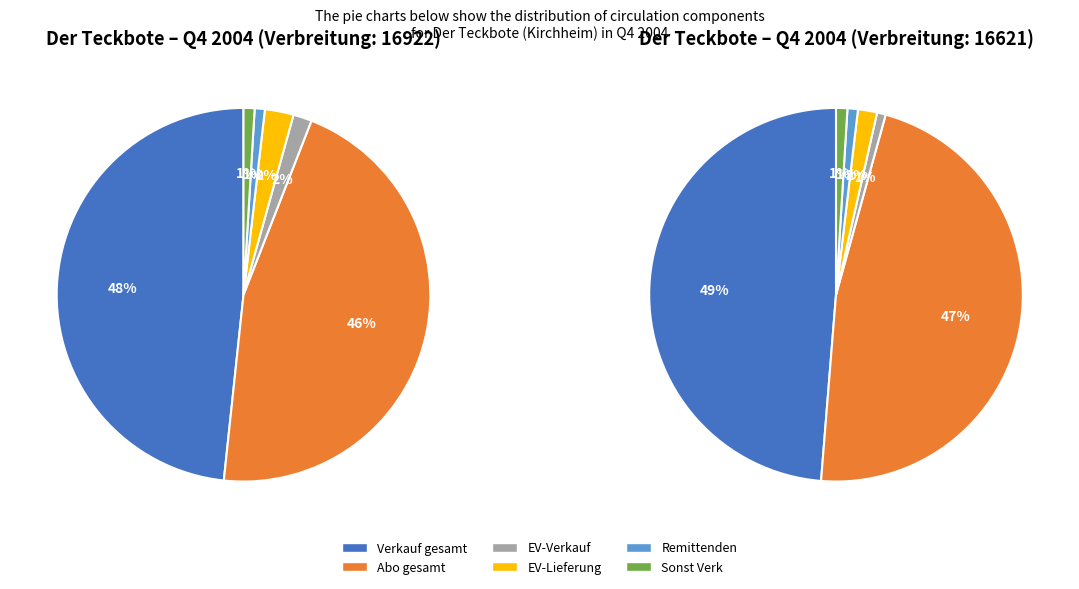

To the nearest percent, what is the average slice percentage?

17%